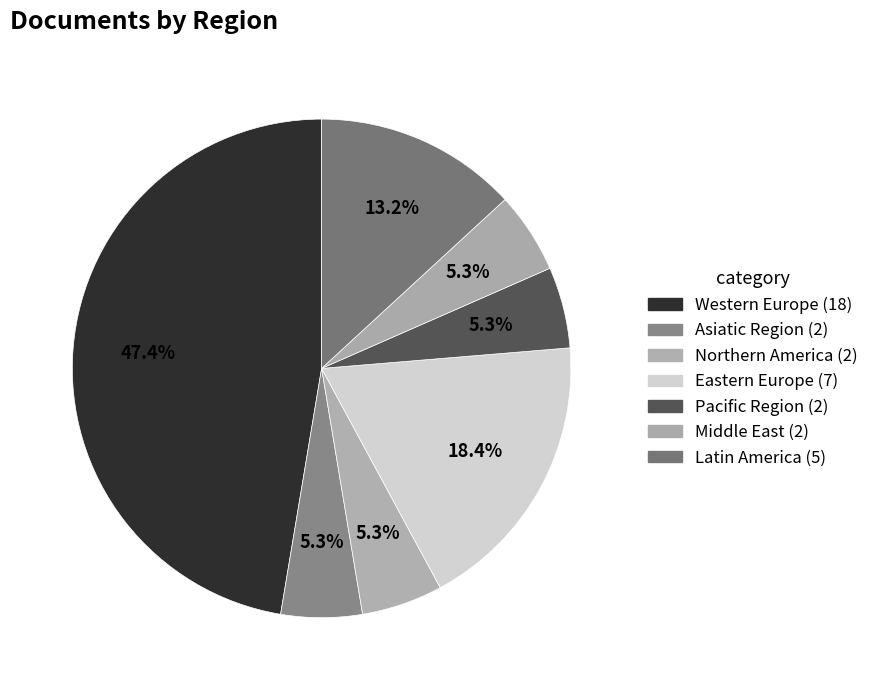

What is the smallest slice in the pie chart?

Asiatic Region